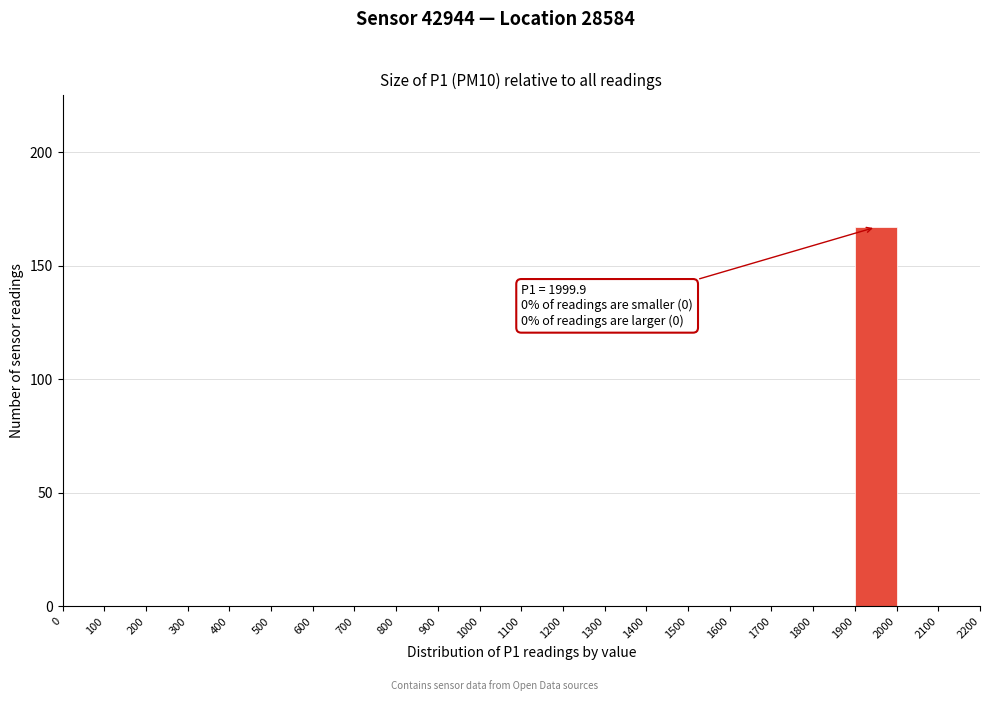

Which range on the x-axis has the tallest bar?

1900 to 2000